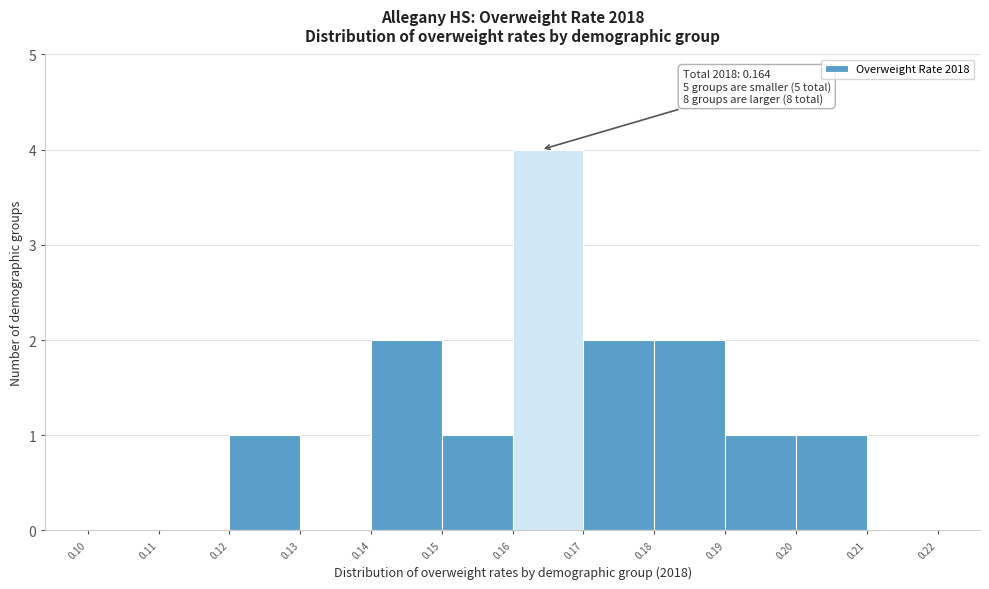

Over which range of the x-axis is the bar tallest?

0.16 to 0.17